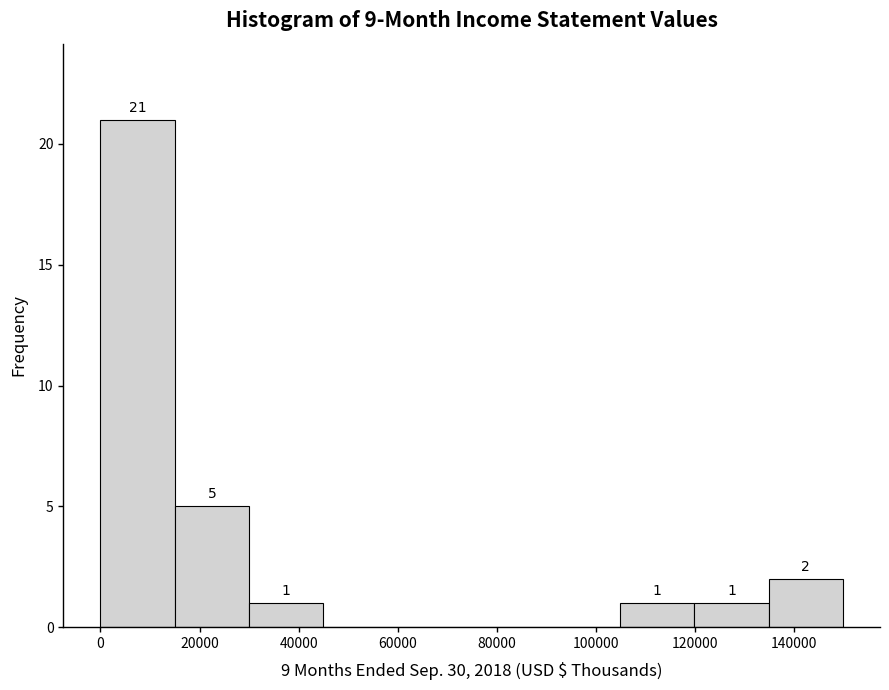

Over which range of the x-axis is the bar tallest?

0 to 14000